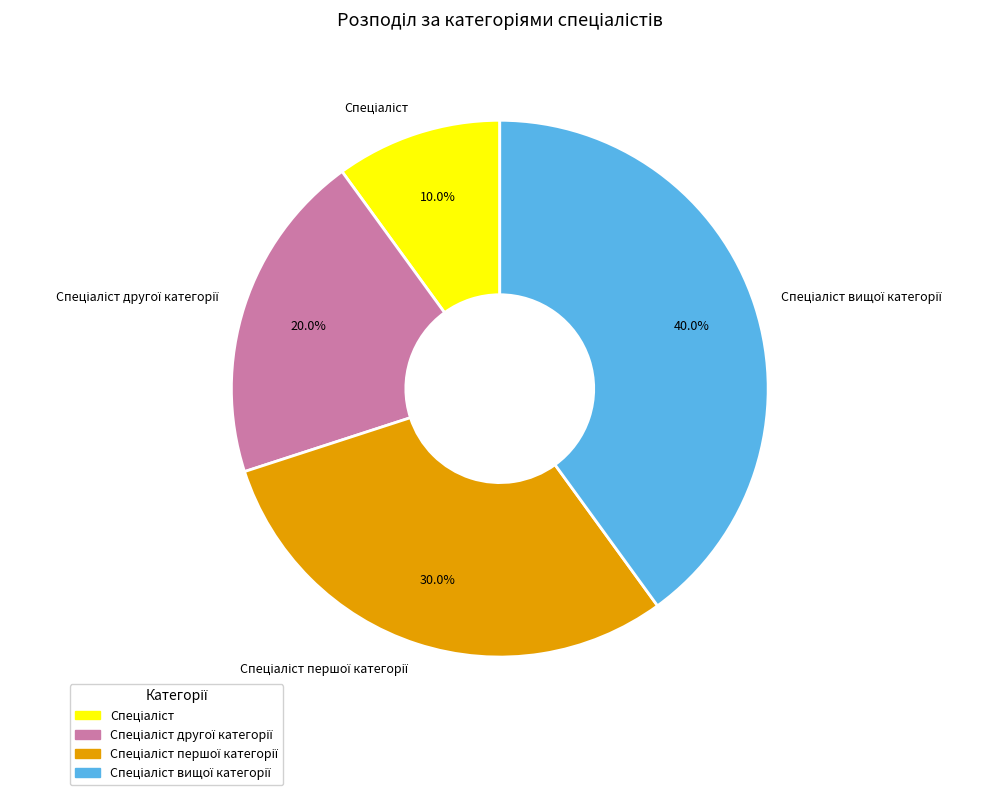

Does any single category account for the majority?

No